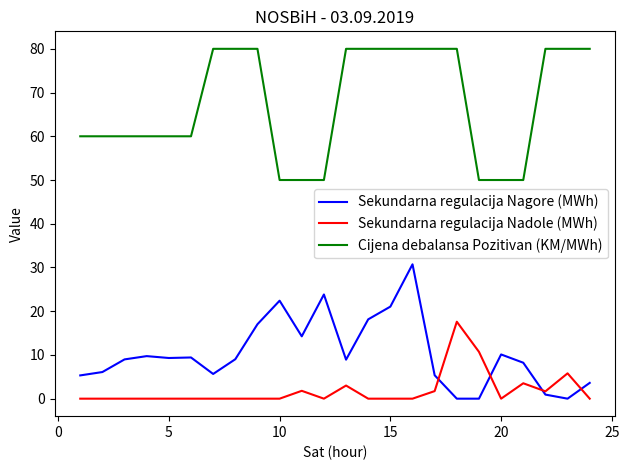

Which series has the largest total across all categories?

Cijena debalansa Pozitivan (KM/MWh)